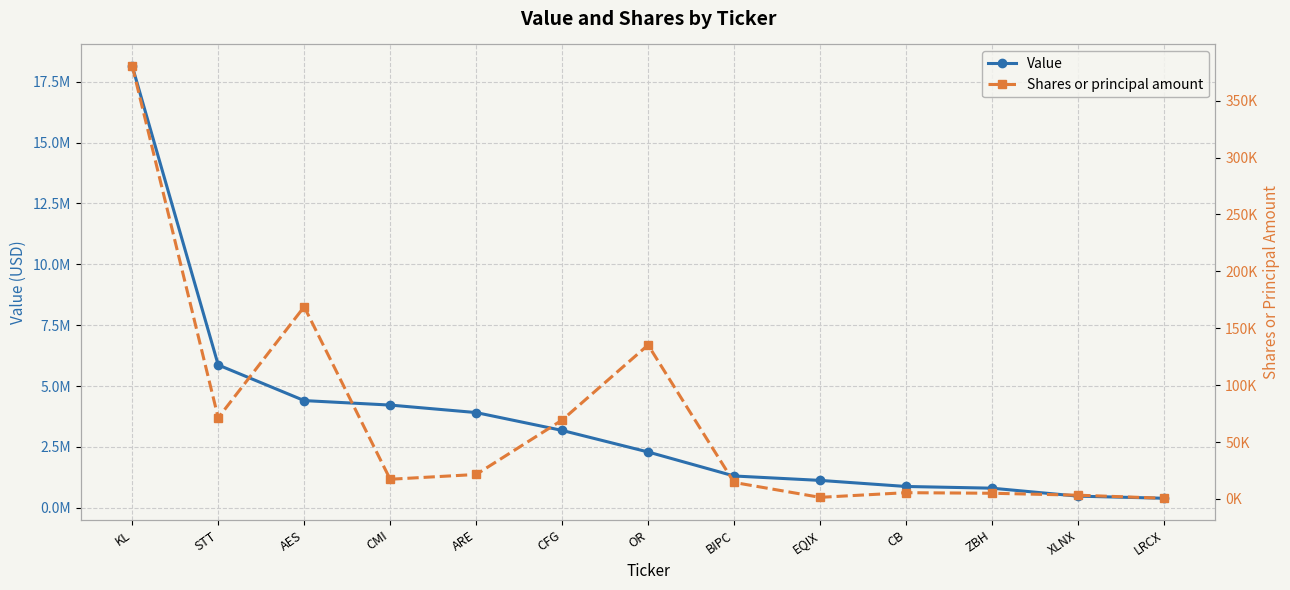

What is the highest value of the Shares or principal amount series?

380450